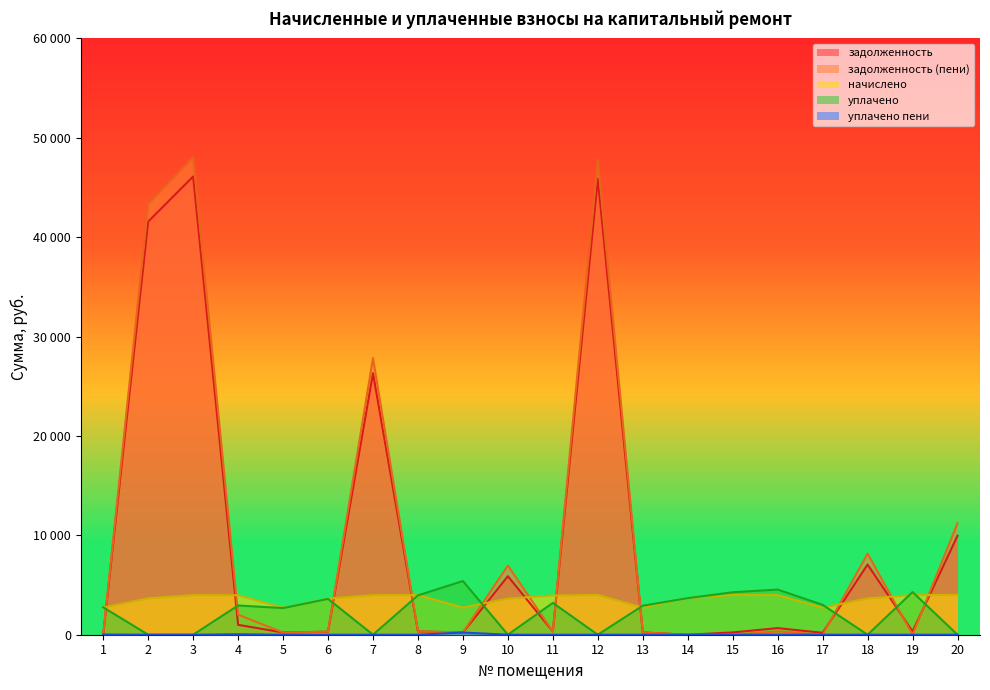

List the series in order of their peak value, highest first.

задолженность (пени), задолженность, уплачено, начислено, уплачено пени